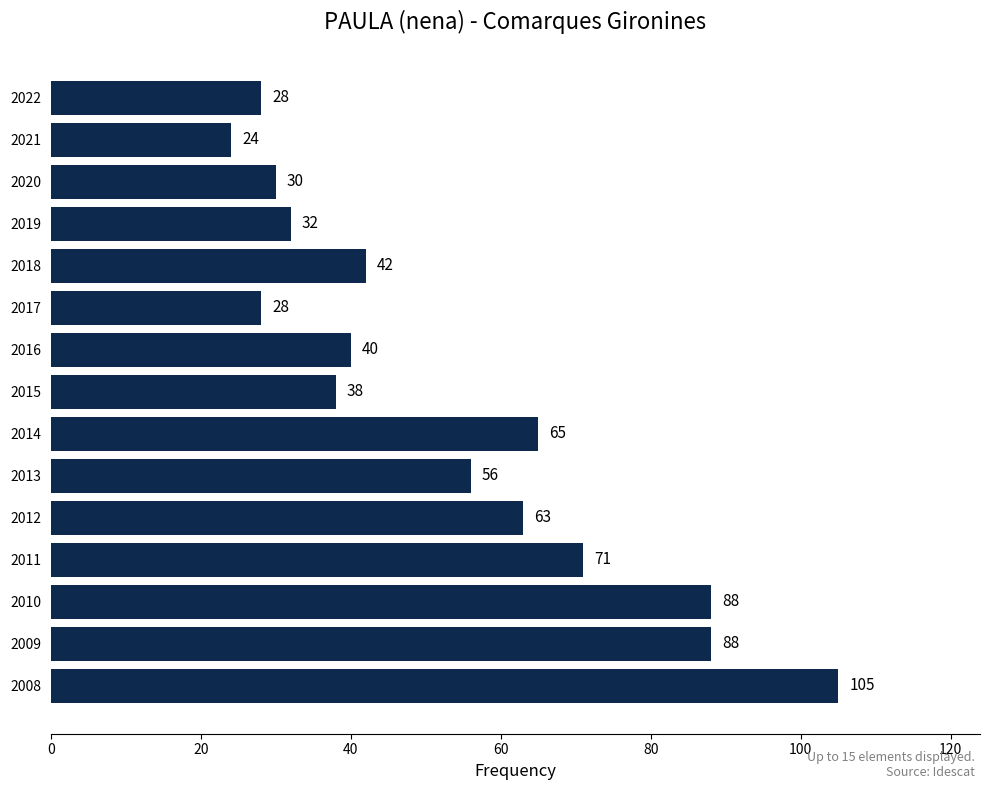

What is the change in value from 2021 to 2013?

+32